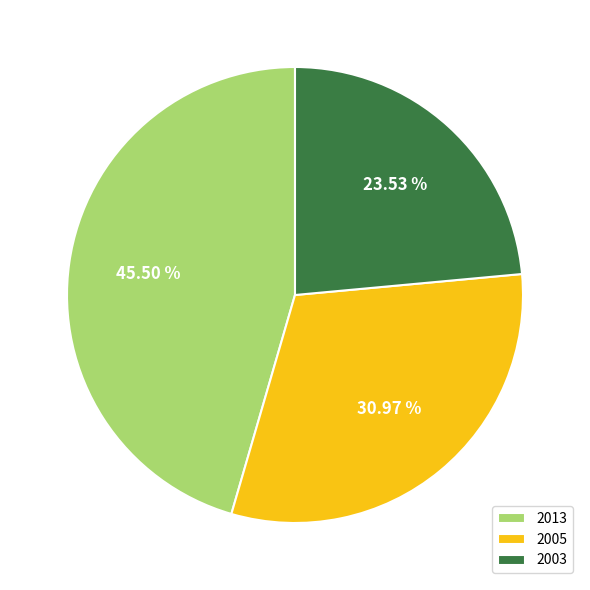

What is the total percentage of 2003 and 2013?

69.0%